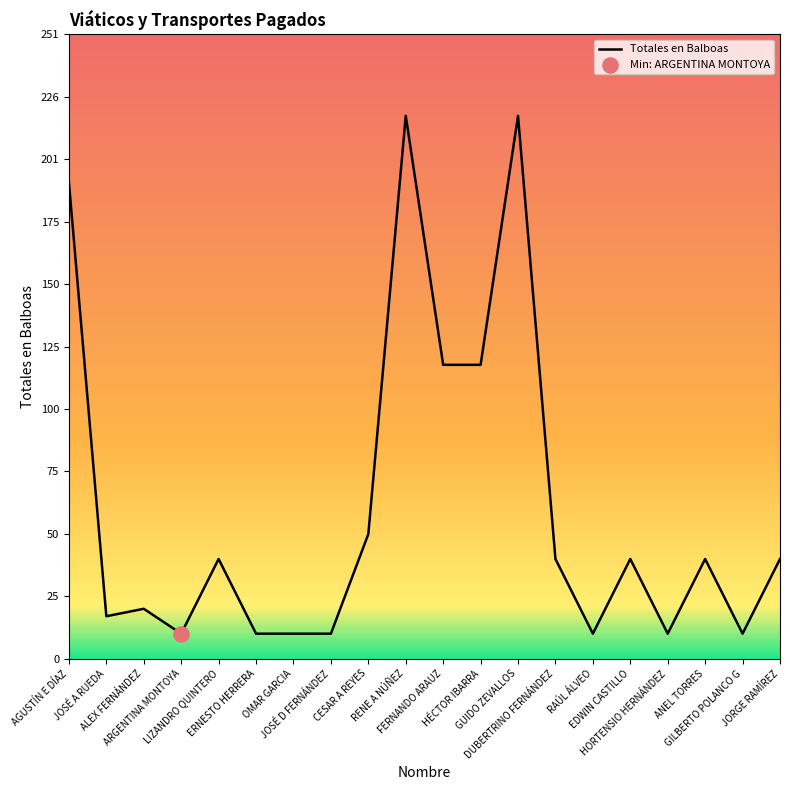

What is the ratio of the value at GUIDO ZEVALLOS to the value at FERNANDO ARAUZ?

1.8